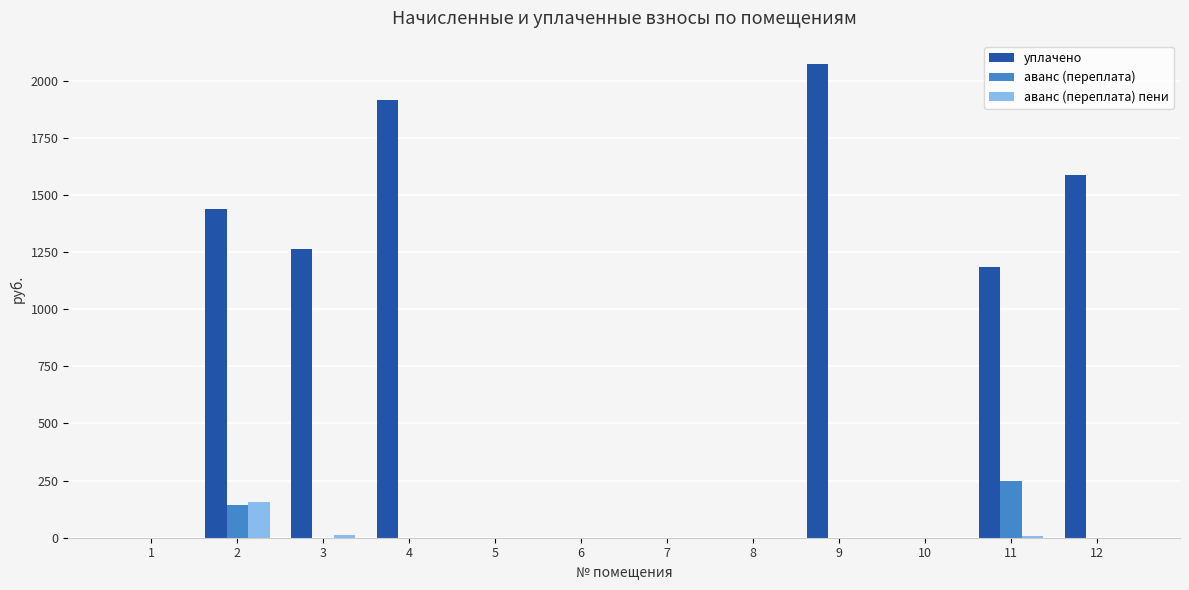

The value of аванс (переплата) at 11 is 412.0. True or false?

False